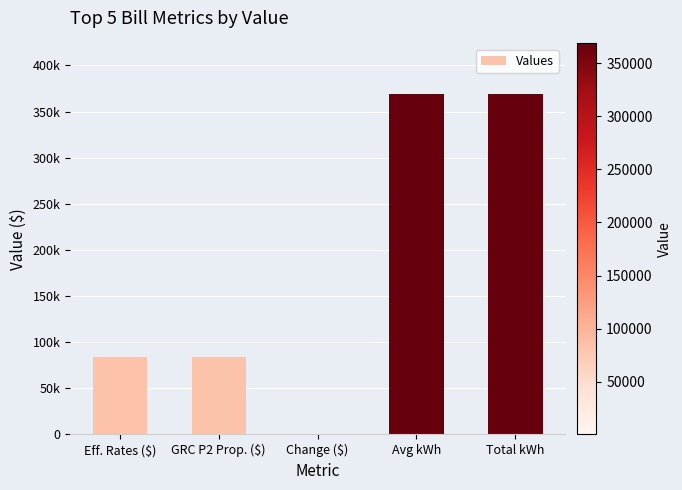

List the labels in order of value, largest first.

Avg kWh, Total kWh, Eff. Rates ($), GRC P2 Prop. ($), Change ($)